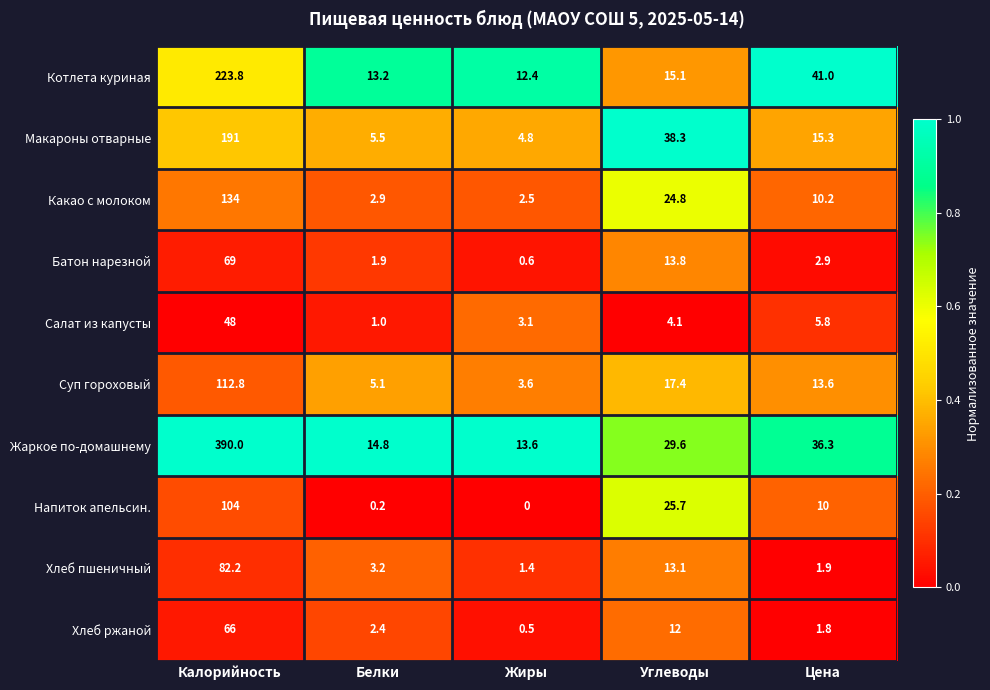

What is the difference between the highest and lowest values at Углеводы?

34.2